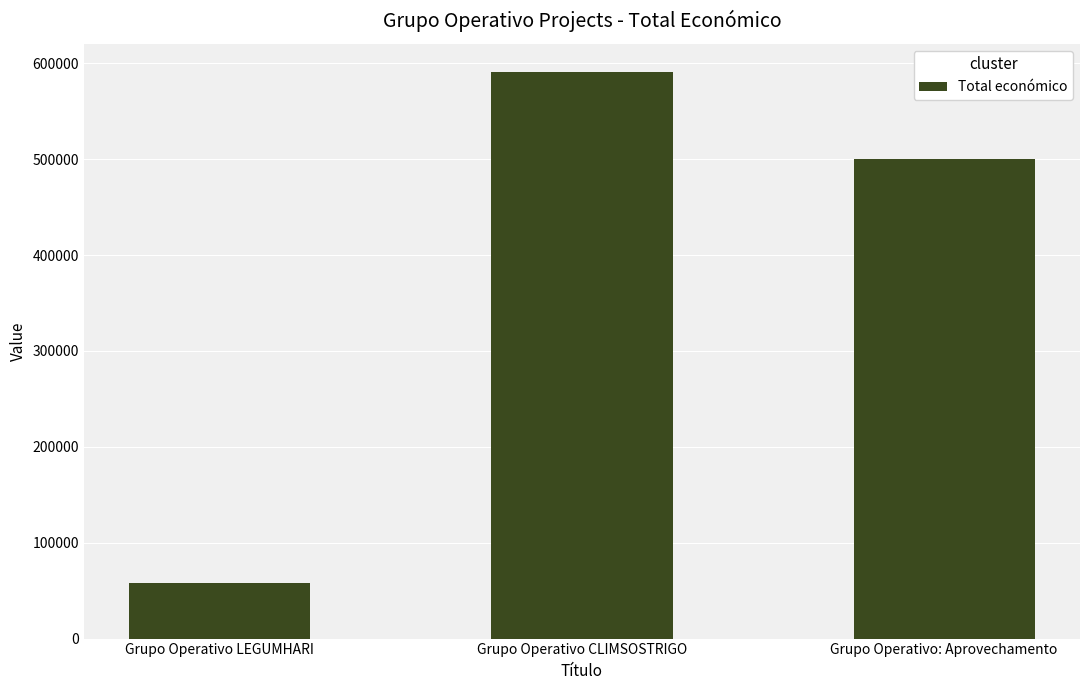

The chart shows a value of 953244 at Grupo Operativo CLIMSOSTRIGO. True or false?

False